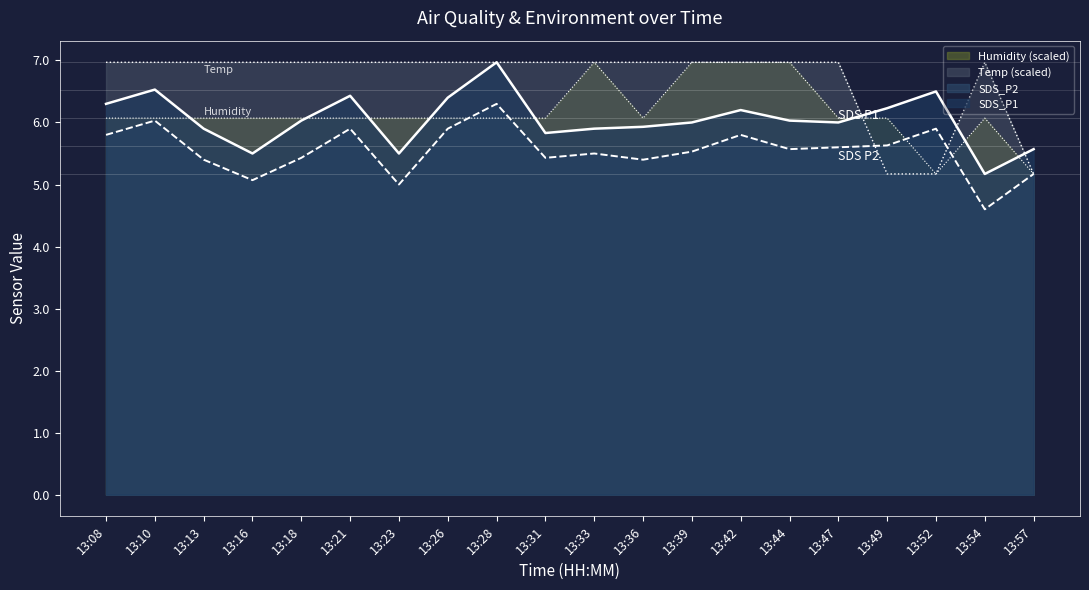

What value does the SDS_P2 series have at 13:33?

5.5